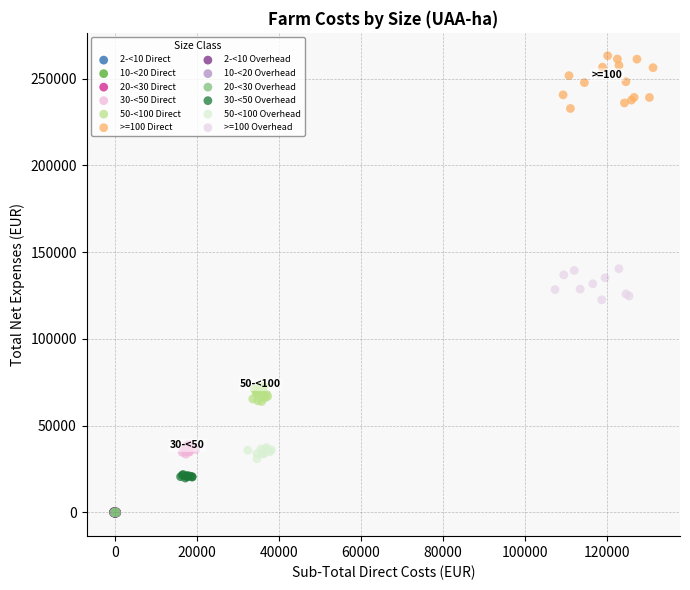

Which series has the largest Y range (max minus min)?

>=100 Direct